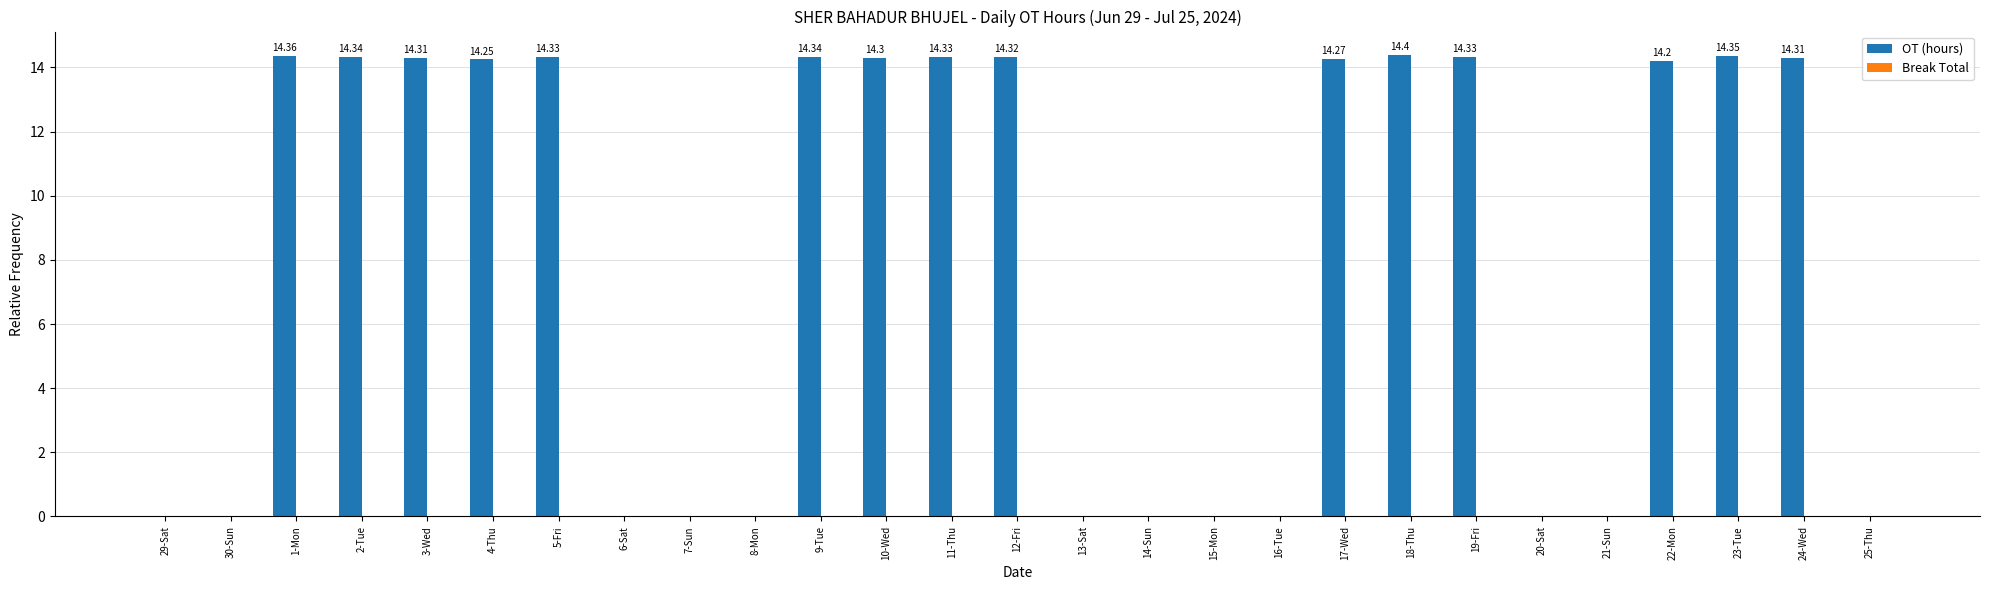

What is the sum of all values?

214.7